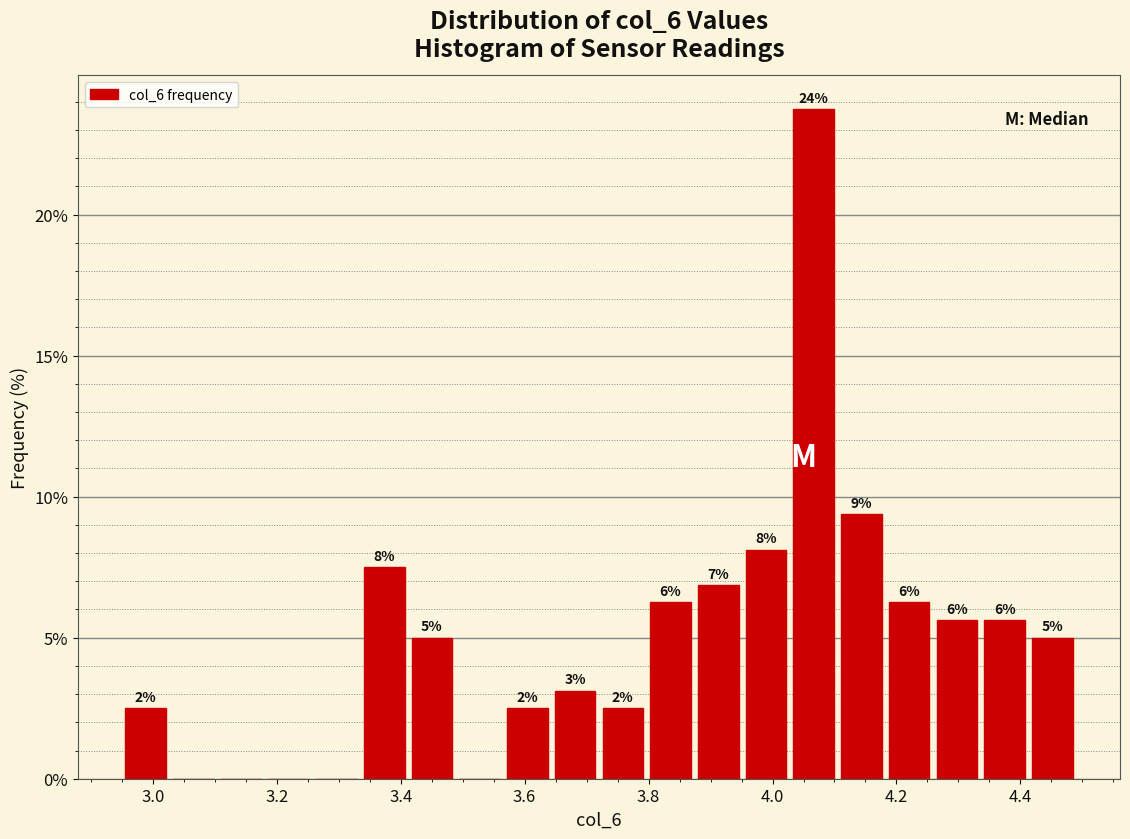

Around what value on the x-axis is the tallest bar? Give the approximate position of its centre, as read against the axis.

4.06